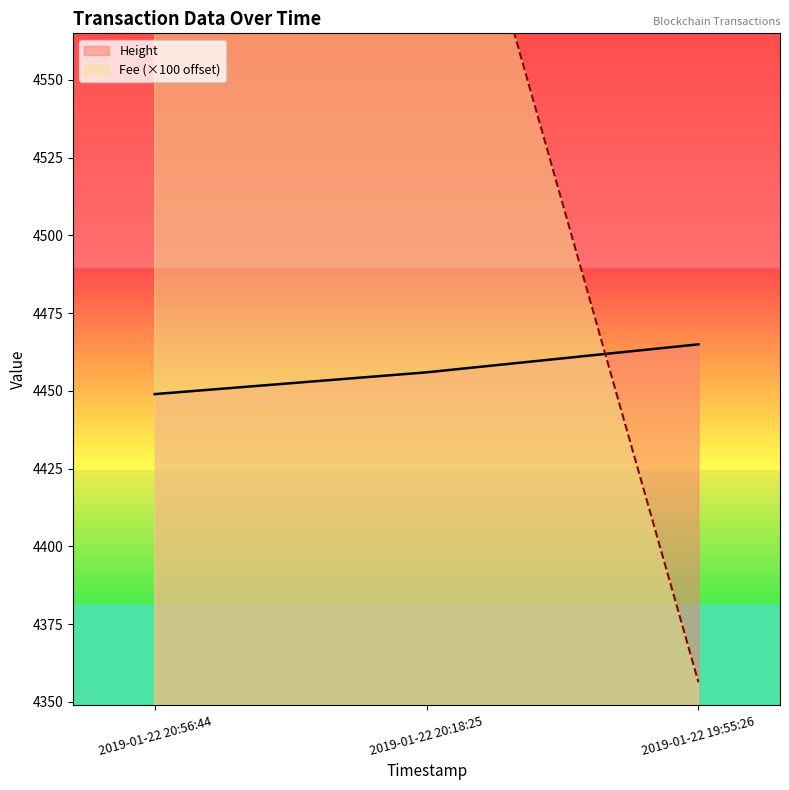

Rank the categories by Height value from lowest to highest.

2019-01-22 20:56:44, 2019-01-22 20:18:25, 2019-01-22 19:55:26